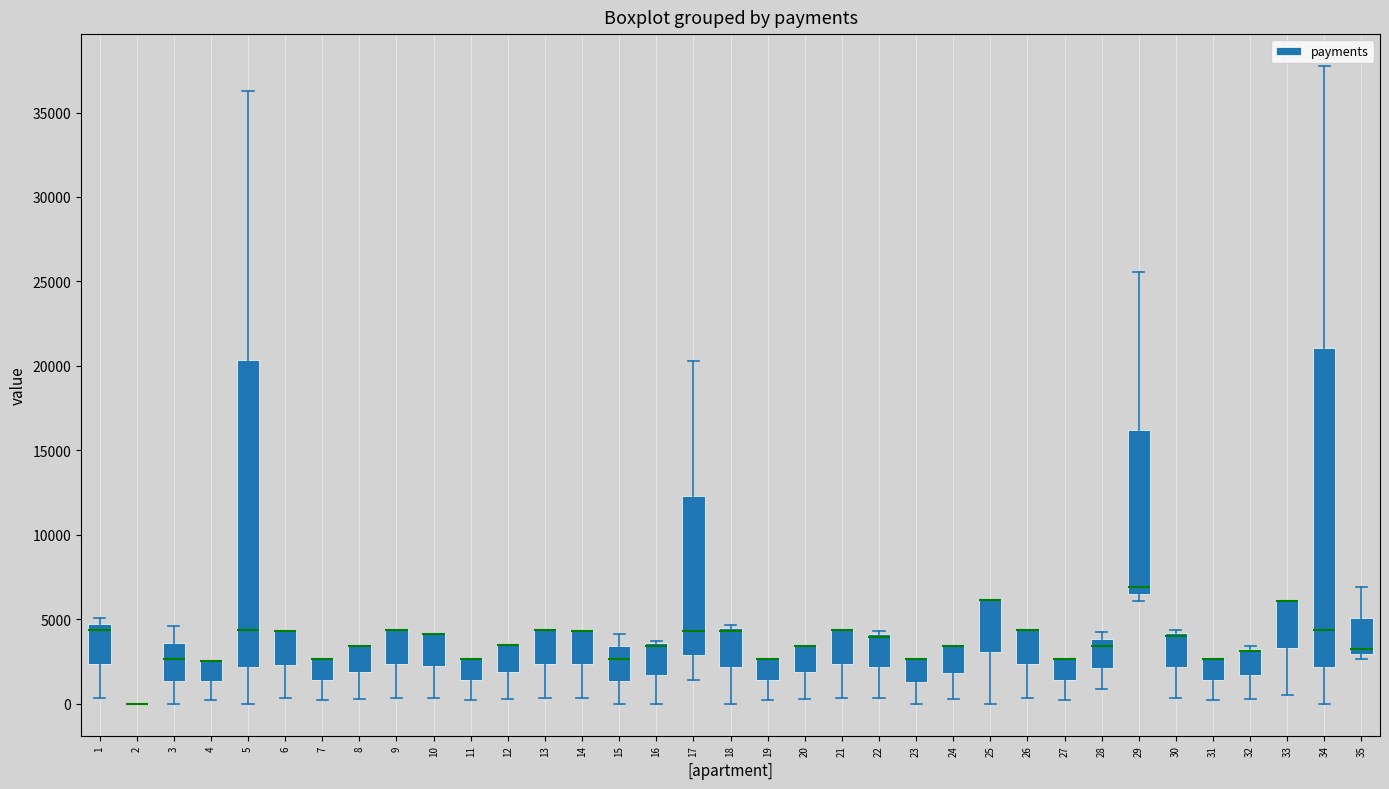

Reading left to right, read every box against the y-axis: the position of its median line, the range the box covers, and the ends of its whiskers. The values are not printed on the chart, so give them approximately, as read against the axis.

1: median 4500 (just below the box's upper edge), box 2500 to 4500, whiskers 500 to 5000
2: box collapsed to a line at 0, whiskers 0 to 0
3: median 2500, box 1500 to 3500, whiskers 0 to 4500
4: median 2500 (drawn on the box's upper edge), box 1500 to 2500, whiskers 0 to 2500
5: median 4500, box 2000 to 20500, whiskers 0 to 36500
6: median 4500 (drawn on the box's upper edge), box 2500 to 4500, whiskers 500 to 4500
7: median 2500 (drawn on the box's upper edge), box 1500 to 2500, whiskers 0 to 2500
8: median 3500 (drawn on the box's upper edge), box 2000 to 3500, whiskers 500 to 3500
9: median 4500 (drawn on the box's upper edge), box 2500 to 4500, whiskers 500 to 4500
10: median 4000 (drawn on the box's upper edge), box 2000 to 4000, whiskers 500 to 4000
11: median 2500 (drawn on the box's upper edge), box 1500 to 2500, whiskers 0 to 2500
12: median 3500 (drawn on the box's upper edge), box 2000 to 3500, whiskers 500 to 3500
13: median 4500 (drawn on the box's upper edge), box 2500 to 4500, whiskers 500 to 4500
14: median 4500 (drawn on the box's upper edge), box 2500 to 4500, whiskers 500 to 4500
15: median 2500, box 1500 to 3500, whiskers 0 to 4000
16: median 3500 (drawn on the box's upper edge), box 1500 to 3500, whiskers 0 to 3500
17: median 4500, box 3000 to 12500, whiskers 1500 to 20500
18: median 4500 (just below the box's upper edge), box 2000 to 4500, whiskers 0 to 4500 (just above the box's upper edge)
19: median 2500 (drawn on the box's upper edge), box 1500 to 2500, whiskers 0 to 2500
20: median 3500 (drawn on the box's upper edge), box 2000 to 3500, whiskers 500 to 3500
21: median 4500 (drawn on the box's upper edge), box 2500 to 4500, whiskers 500 to 4500
22: median 4000 (just below the box's upper edge), box 2000 to 4000, whiskers 500 to 4500
23: median 2500 (drawn on the box's upper edge), box 1500 to 2500, whiskers 0 to 2500
24: median 3500 (drawn on the box's upper edge), box 2000 to 3500, whiskers 500 to 3500
25: median 6000 (drawn on the box's upper edge), box 3000 to 6000, whiskers 0 to 6000
26: median 4500 (drawn on the box's upper edge), box 2500 to 4500, whiskers 500 to 4500
27: median 2500 (drawn on the box's upper edge), box 1500 to 2500, whiskers 0 to 2500
28: median 3500, box 2000 to 4000, whiskers 1000 to 4500
29: median 7000, box 6500 to 16000, whiskers 6000 to 25500
30: median 4000 (just below the box's upper edge), box 2000 to 4000, whiskers 500 to 4500
31: median 2500 (drawn on the box's upper edge), box 1500 to 2500, whiskers 0 to 2500
32: median 3000 (drawn on the box's upper edge), box 1500 to 3500, whiskers 500 to 3500
33: median 6000 (drawn on the box's upper edge), box 3500 to 6000, whiskers 500 to 6000
34: median 4500, box 2000 to 21000, whiskers 0 to 38000
35: median 3000 (just above the box's lower edge), box 3000 to 5000, whiskers 2500 to 7000